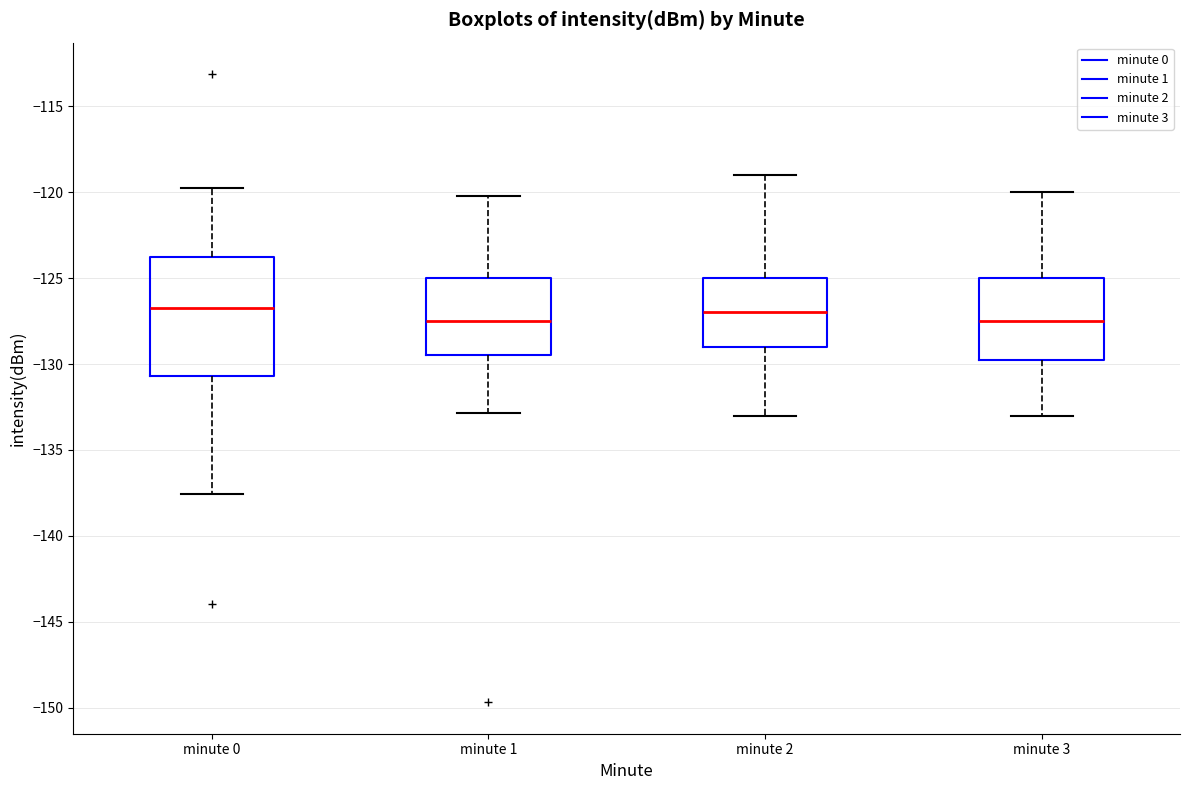

Where does the upper whisker of the box for minute 1 end on the y-axis? The values are not printed on the chart, so give them approximately, as read against the axis.

-120.5